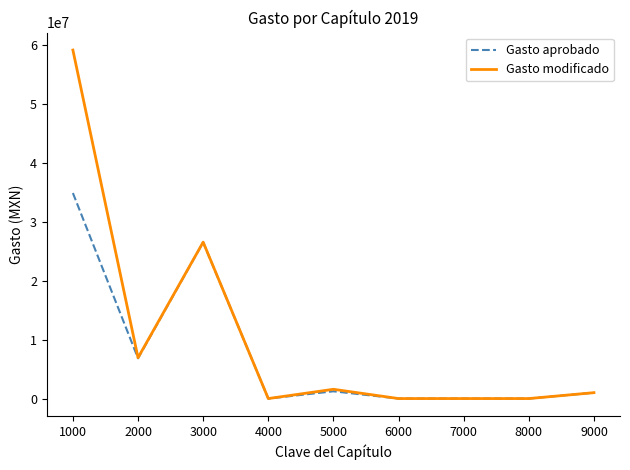

What is the sum of all Gasto aprobado values?

70393321.9